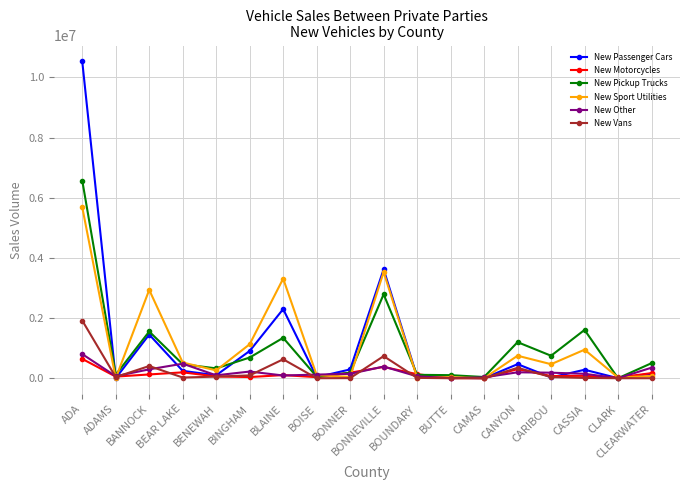

True or false: New Motorcycles has more than 2 interior local peaks.

True